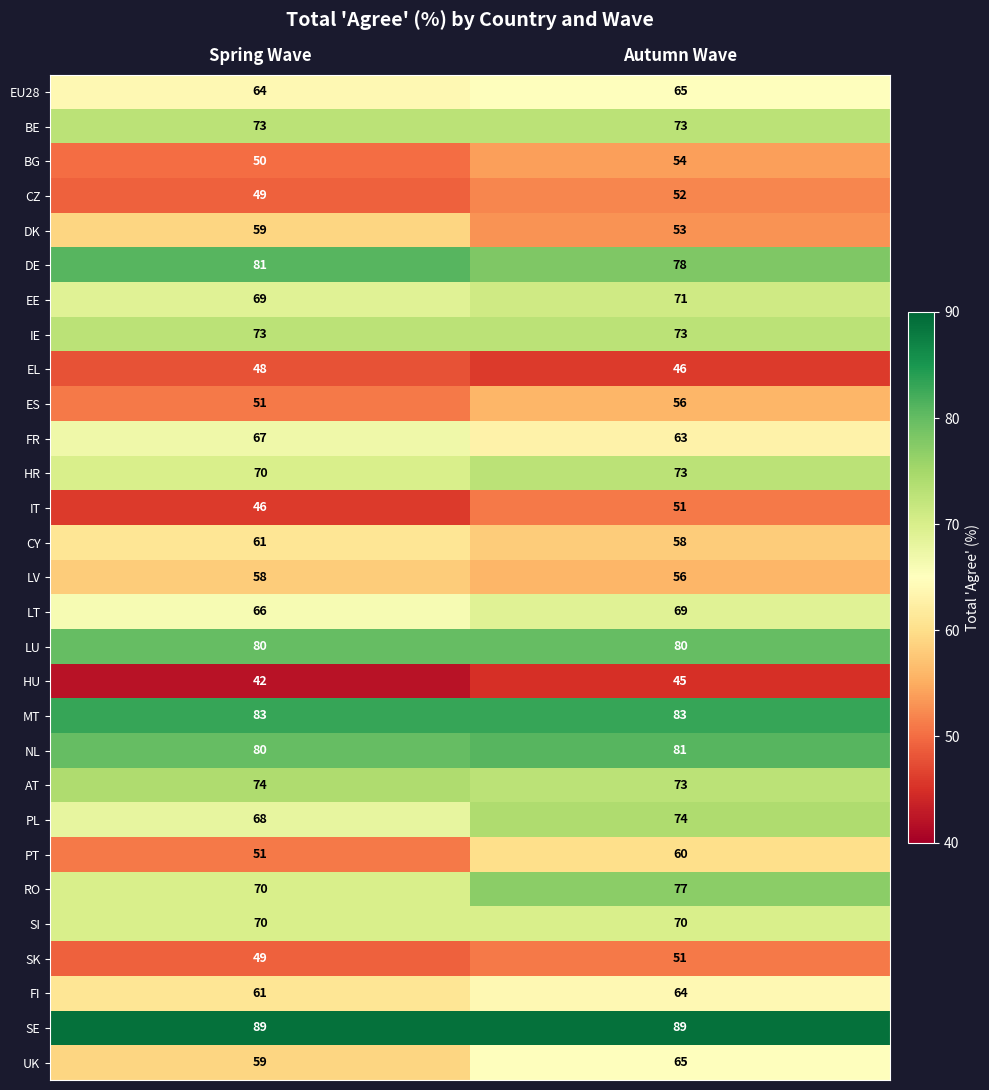

At which label does FR reach its peak?

Spring Wave